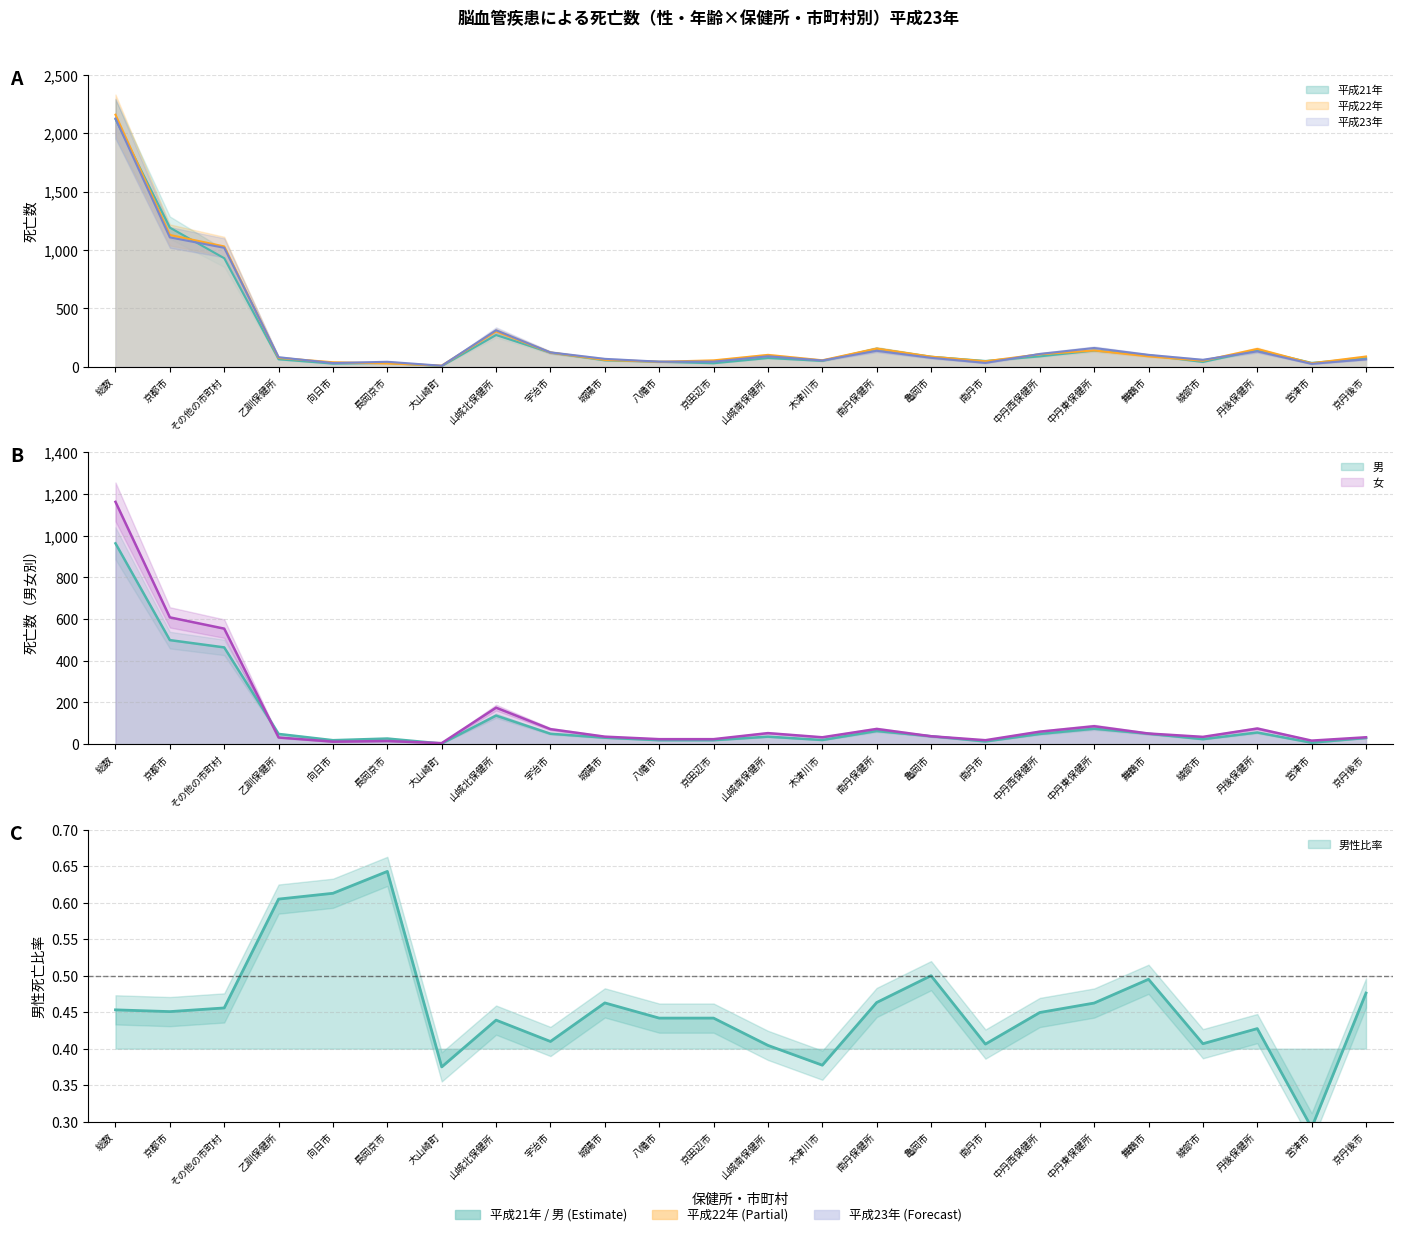

How many data points does each series have?

24